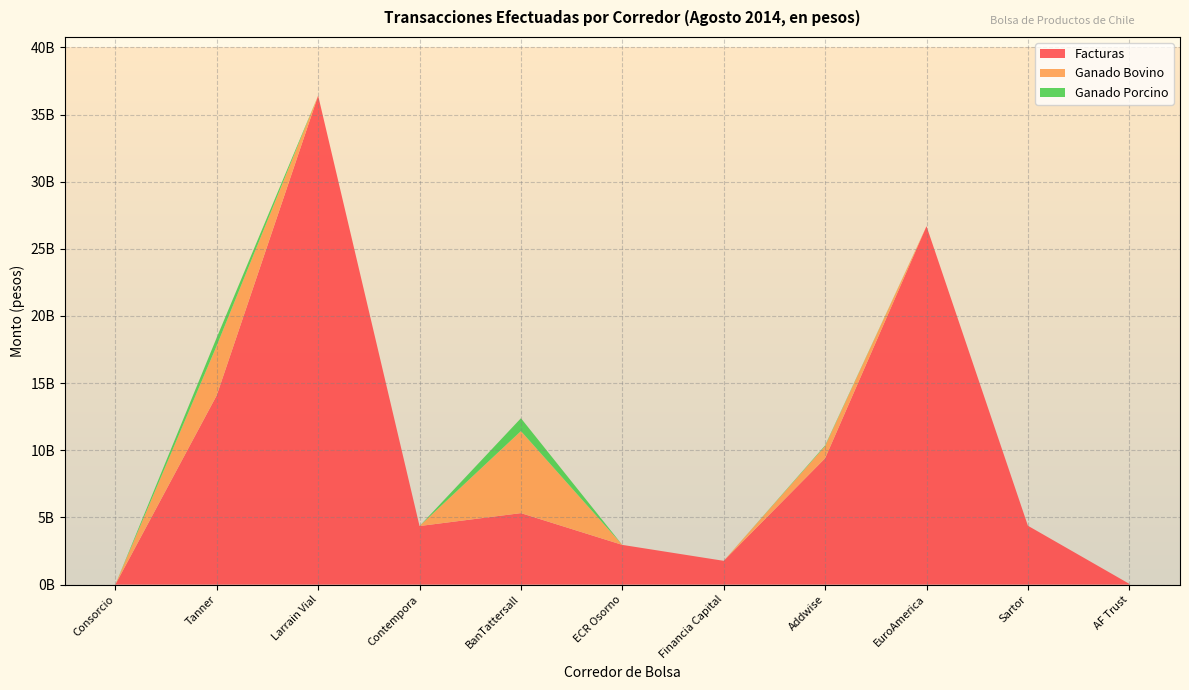

Reading left to right, transcribe all the data shown in this chart.

Facturas: Consorcio=0	Tanner=14095914126	Larrain Vial=36407322578	Contempora=4360832550	BanTattersall=5322375031	ECR Osorno=2957019854	Financia Capital=1770155535	Addwise=9406993833	EuroAmerica=26686911329	Sartor=4382937438	AF Trust=57644036
Ganado Bovino: Consorcio=0	Tanner=3697200000	Larrain Vial=0	Contempora=0	BanTattersall=6107425000	ECR Osorno=0	Financia Capital=0	Addwise=907255000	EuroAmerica=0	Sartor=0	AF Trust=0
Ganado Porcino: Consorcio=0	Tanner=604500000	Larrain Vial=0	Contempora=0	BanTattersall=958440000	ECR Osorno=0	Financia Capital=0	Addwise=52440000	EuroAmerica=0	Sartor=0	AF Trust=0